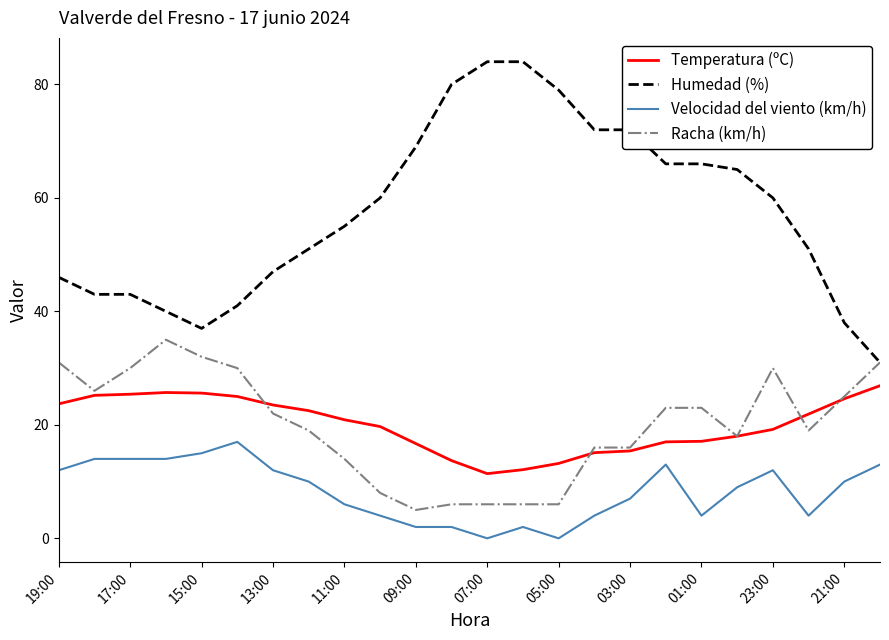

What is the maximum value shown in the chart?

84.0